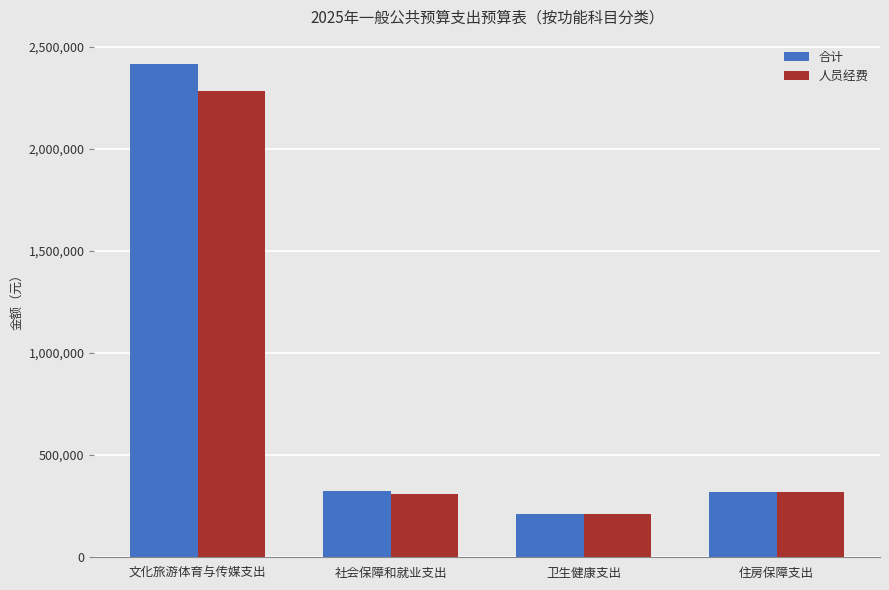

How many categories are shown in the chart?

4